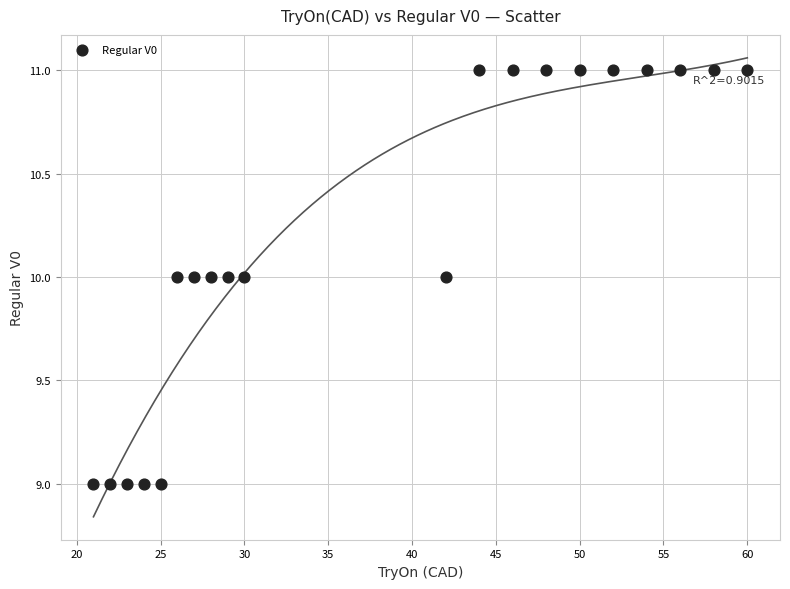

What is the range of X values (max minus min)?

39